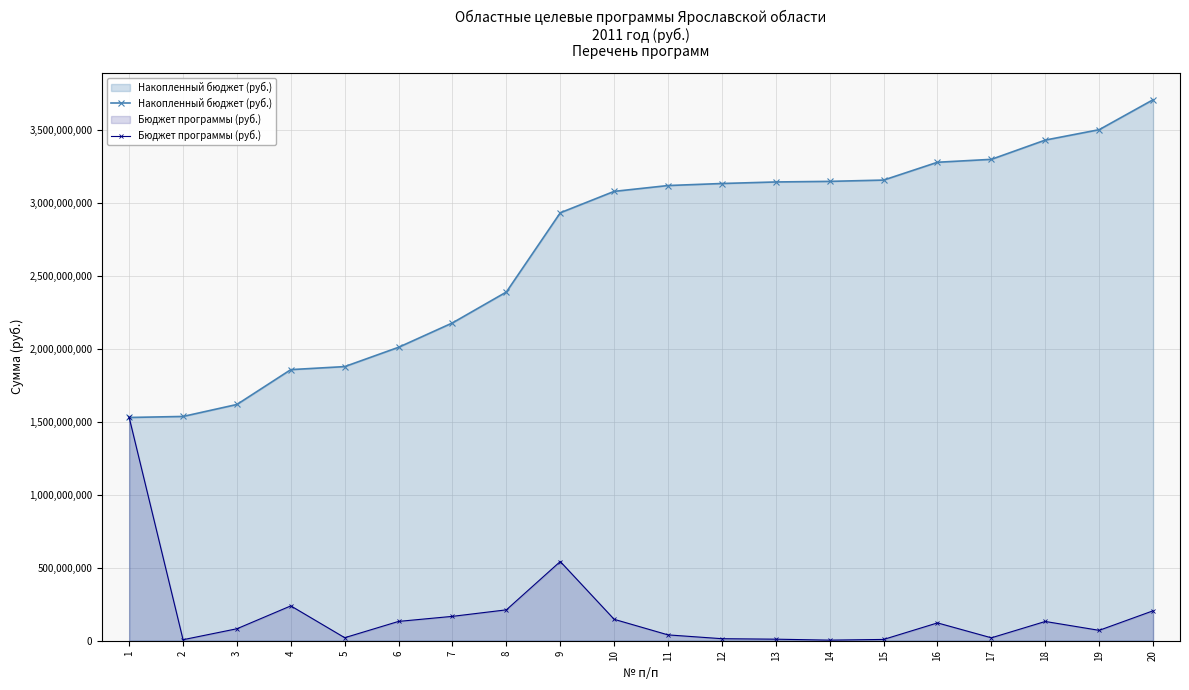

How many categories are shown in the chart?

20